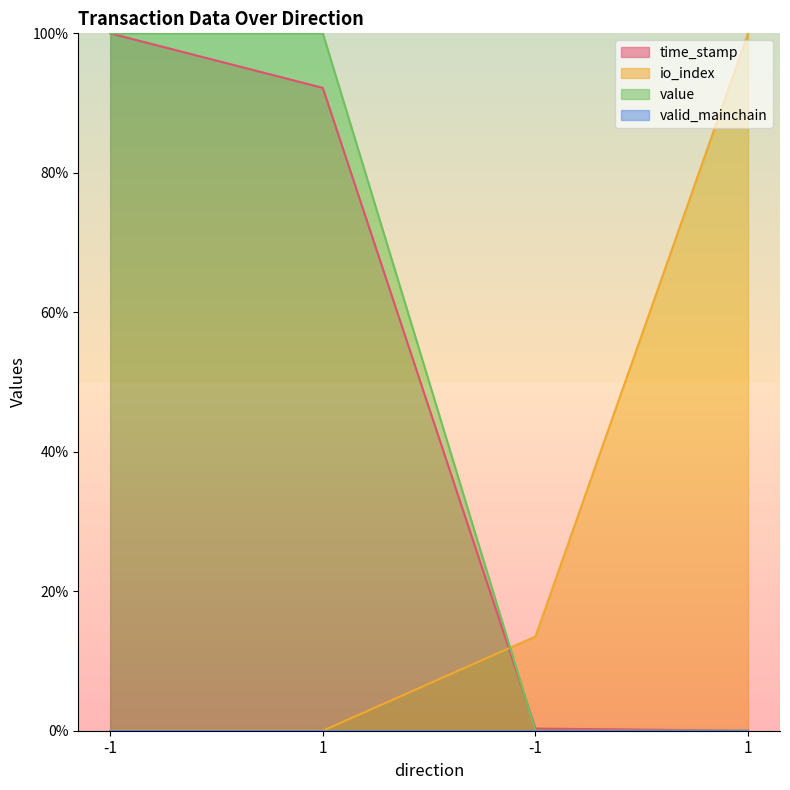

True or false: value has more than 1 interior local peaks.

False